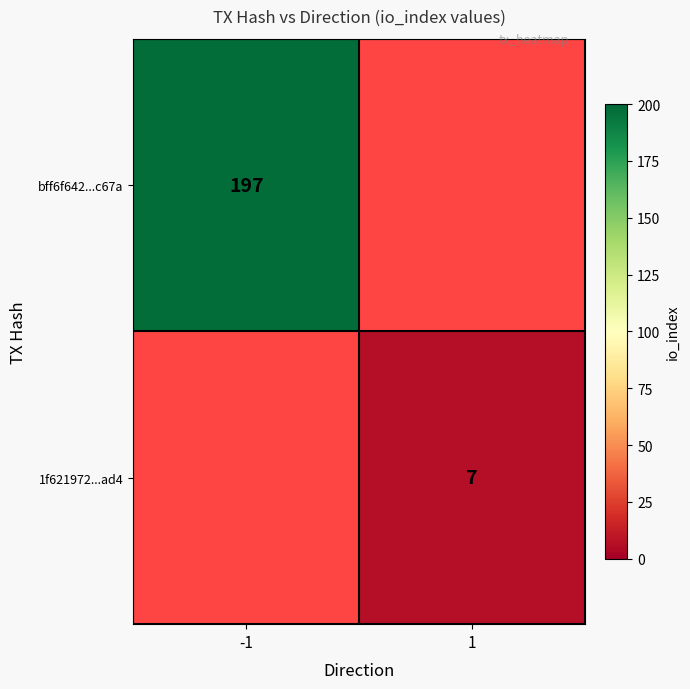

True or false: bff6f642...c67a has a value of 197 at -1.

True